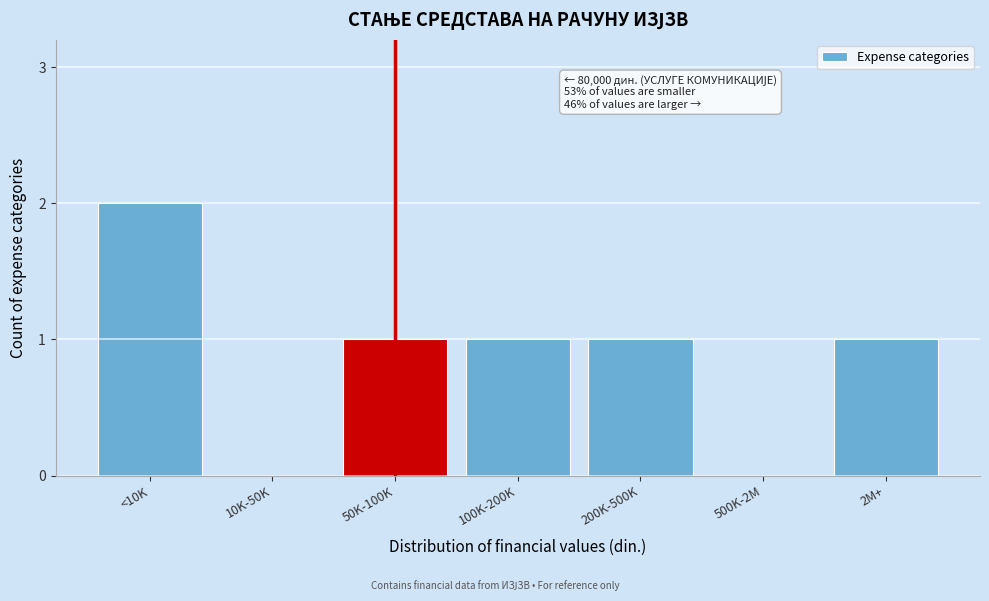

Reading left to right, what are all the values shown in this chart?

<10K=2	10K-50K=0	50K-100K=1	100K-200K=1	200K-500K=1	500K-2M=0	2M+=1